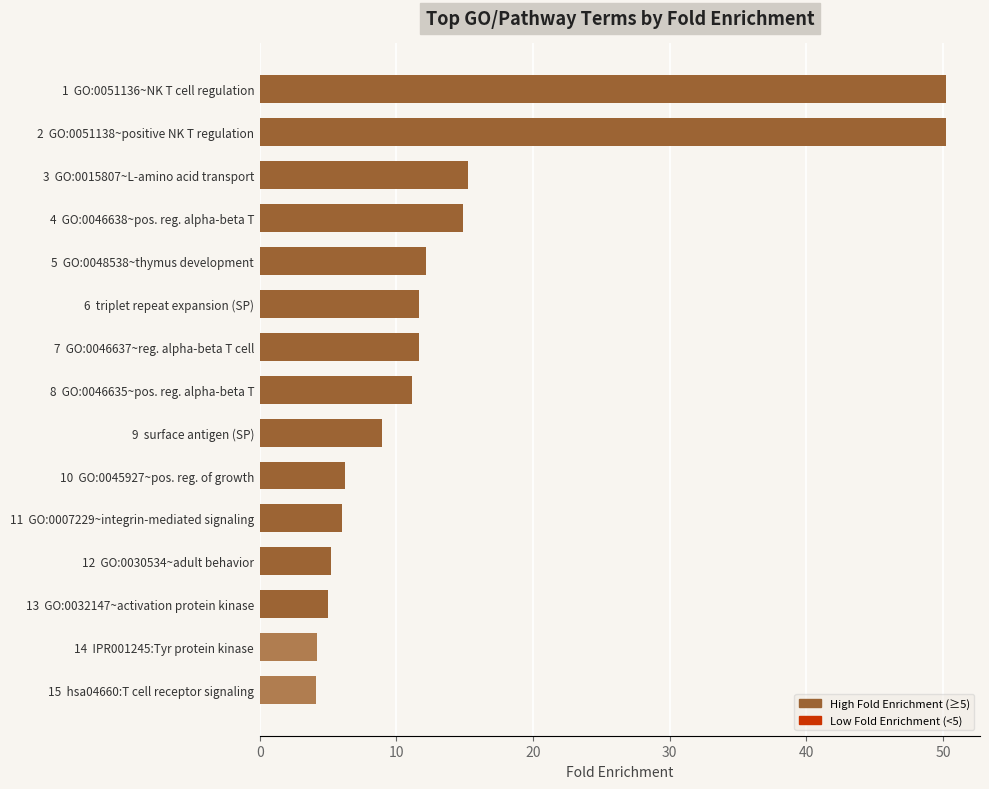

Count the number of values greater than 11.

8